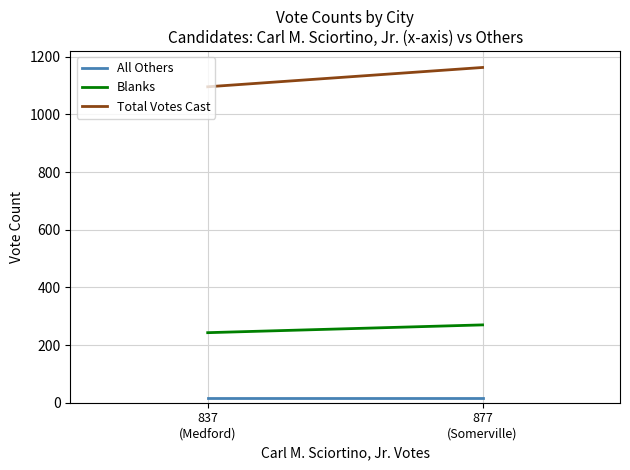

Which category has the lowest value across all series?

837
(Medford)